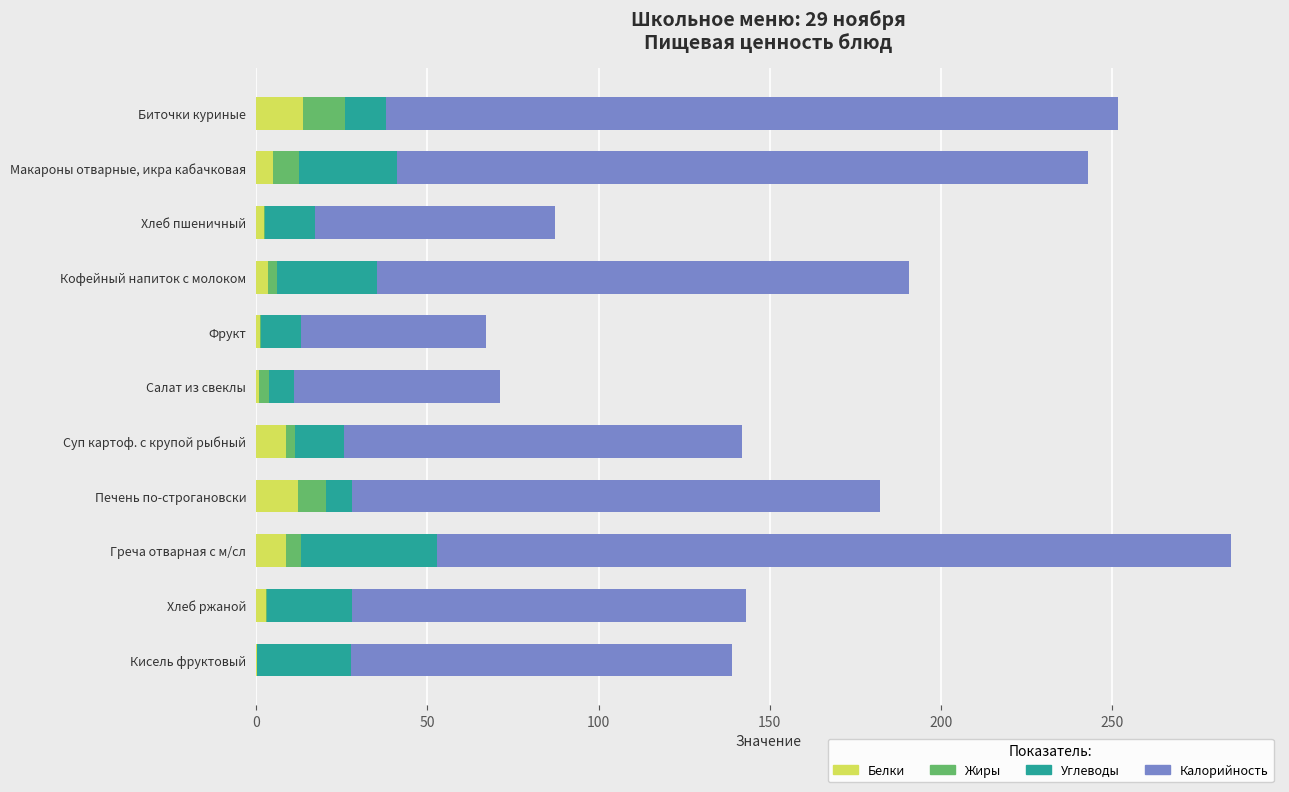

At which category is the sum across all series the highest?

Греча отварная с м/сл